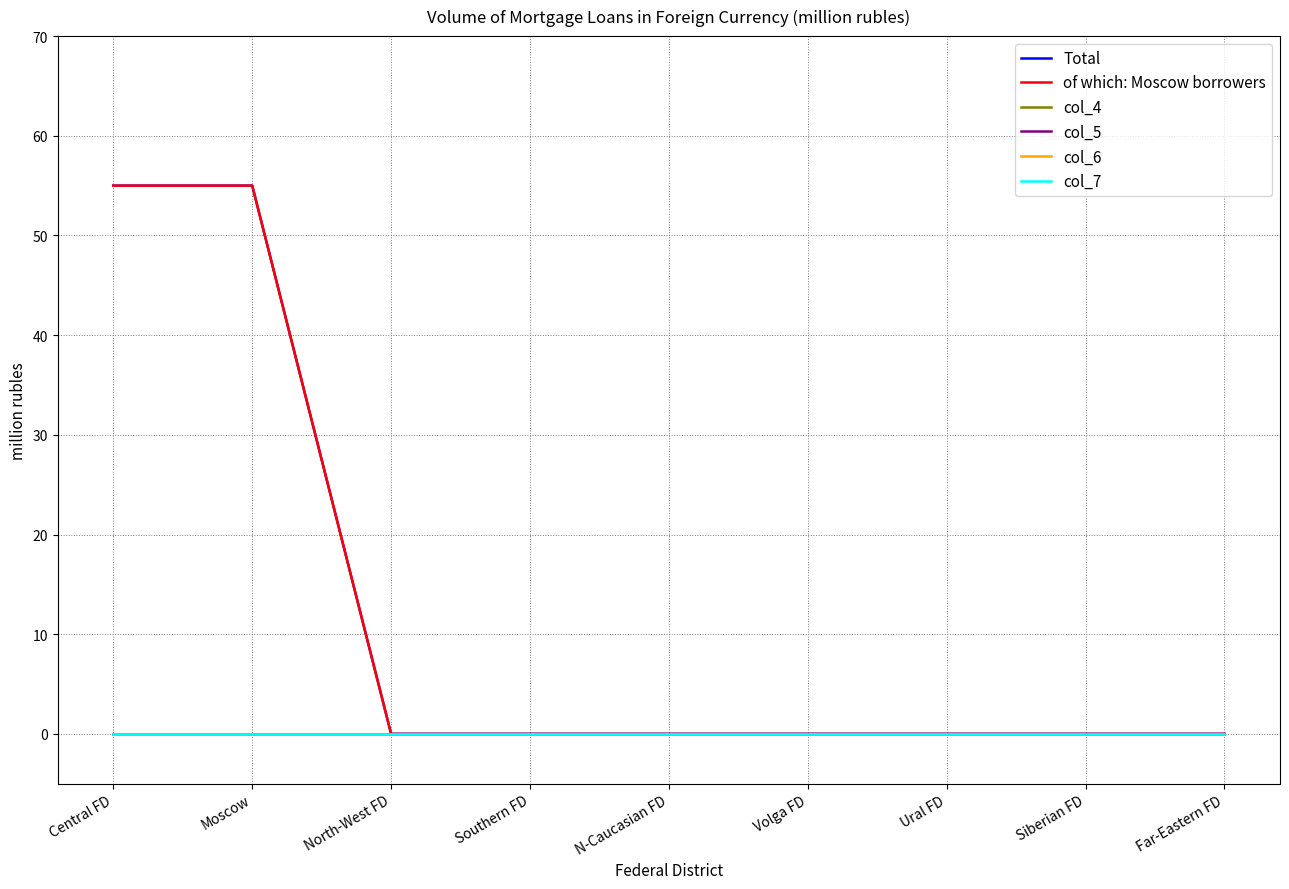

Does the chart have visible grid lines?

Yes